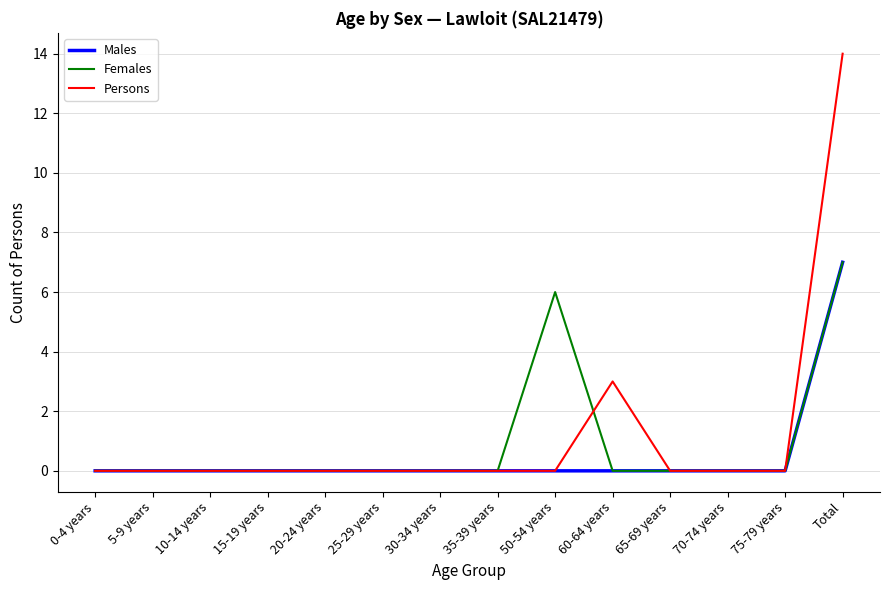

Is the value of Females at Total greater than the value of Males at 25-29 years?

Yes